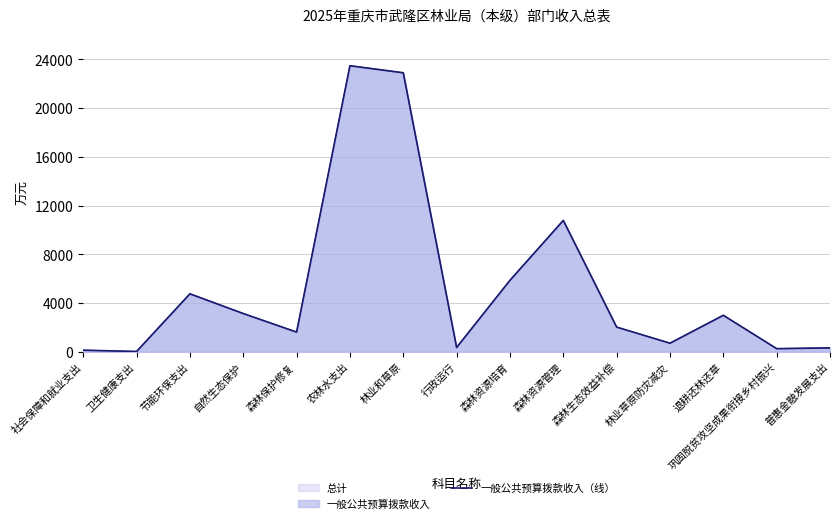

Which has a higher value, 行政运行 or 自然生态保护?

自然生态保护